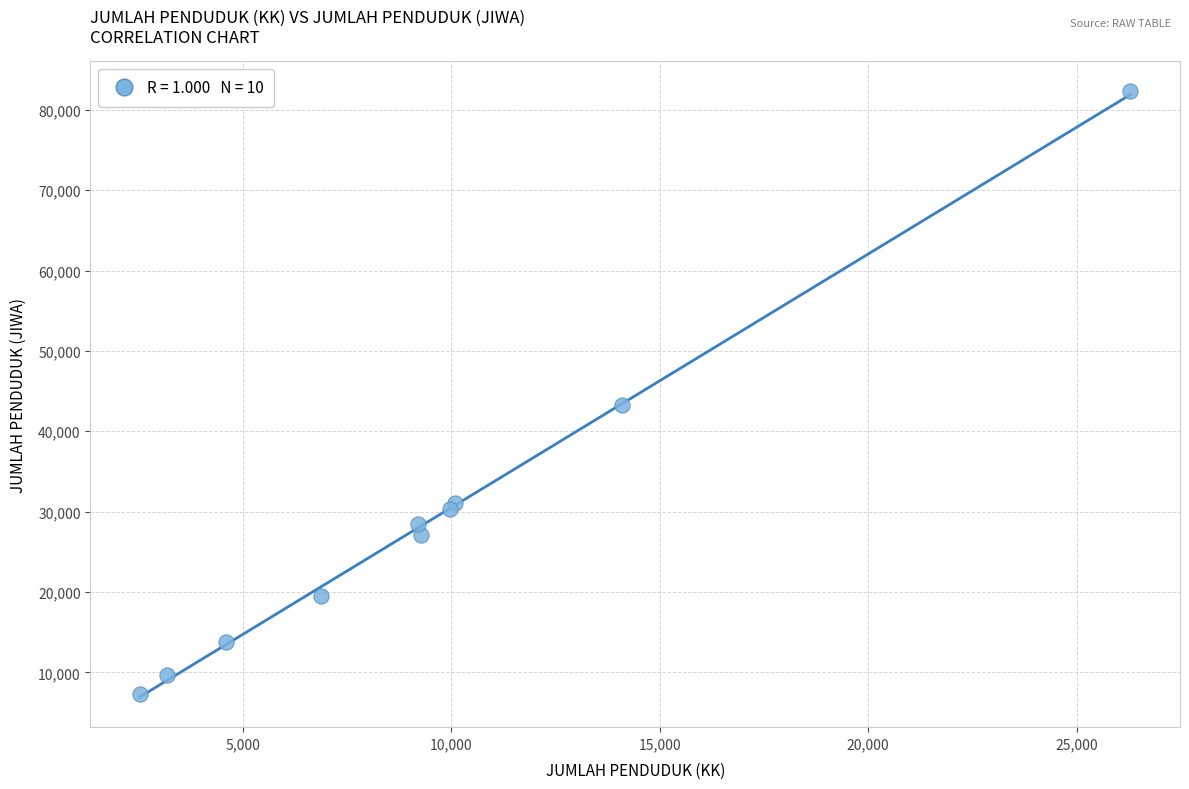

What Y value in the scatter plot is closest to 44834?

43229